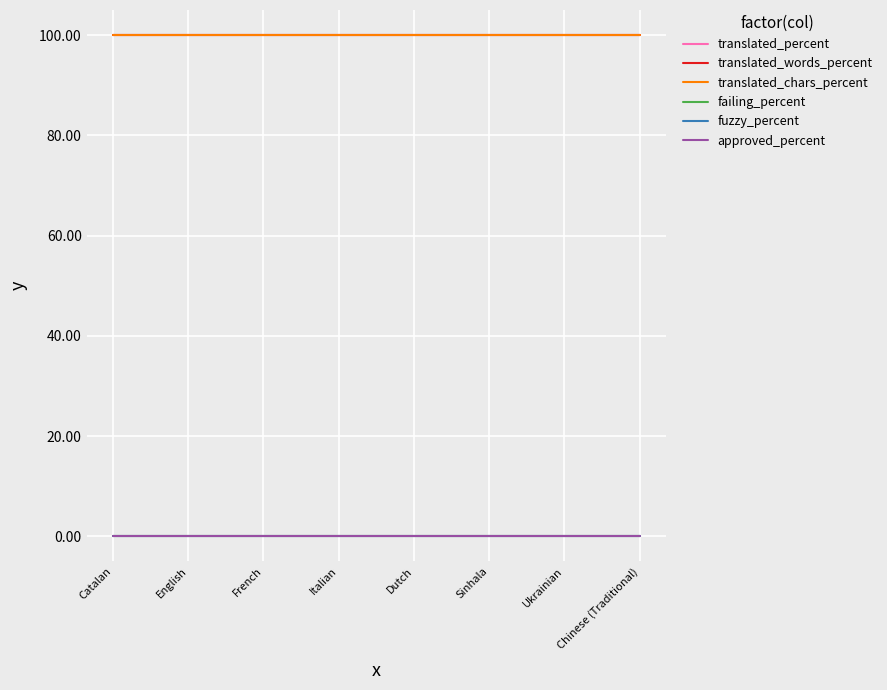

Does the chart display data point markers on the line(s)?

No